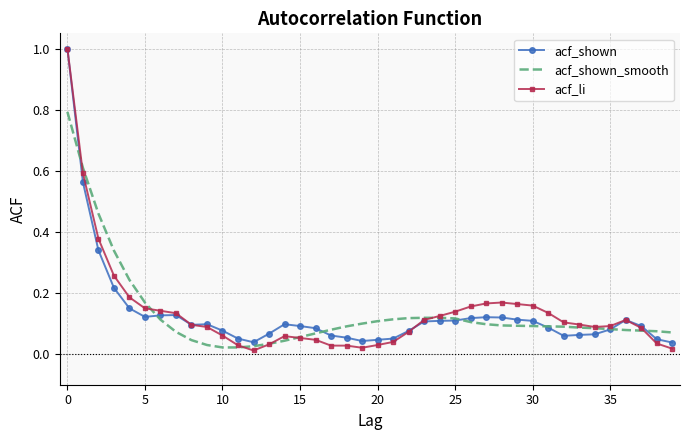

What is the greatest value displayed?

1.0